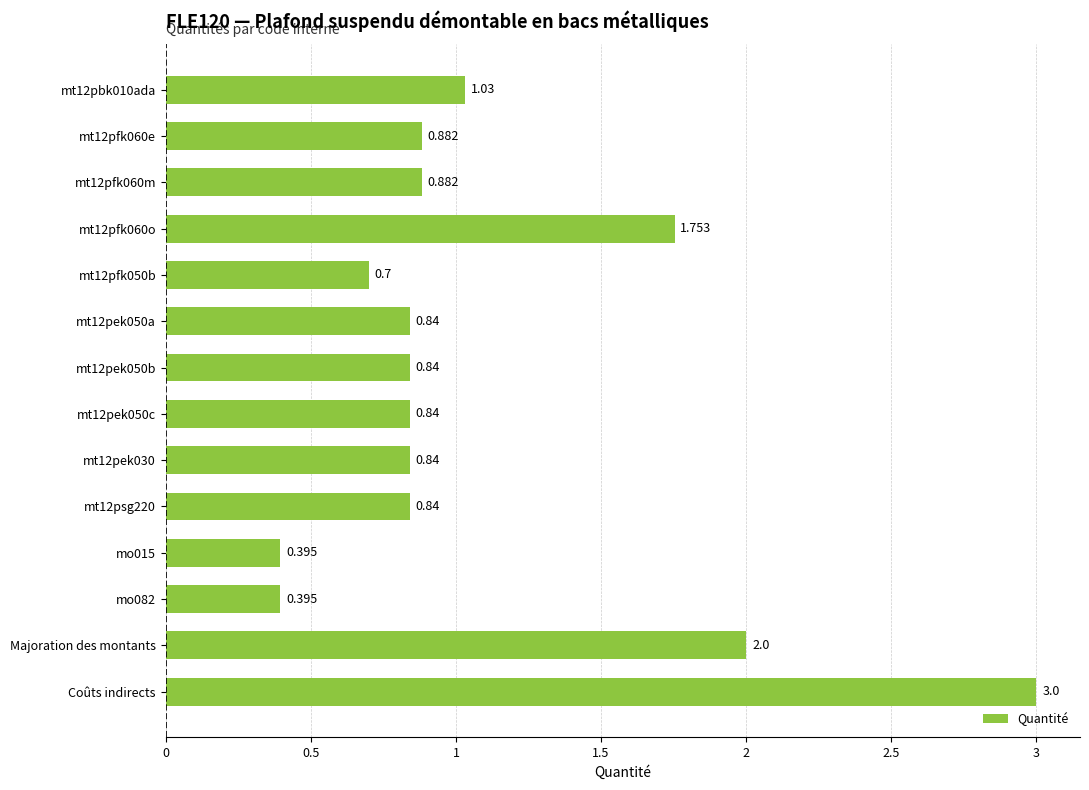

Which label corresponds to the largest value in the chart?

Coûts indirects